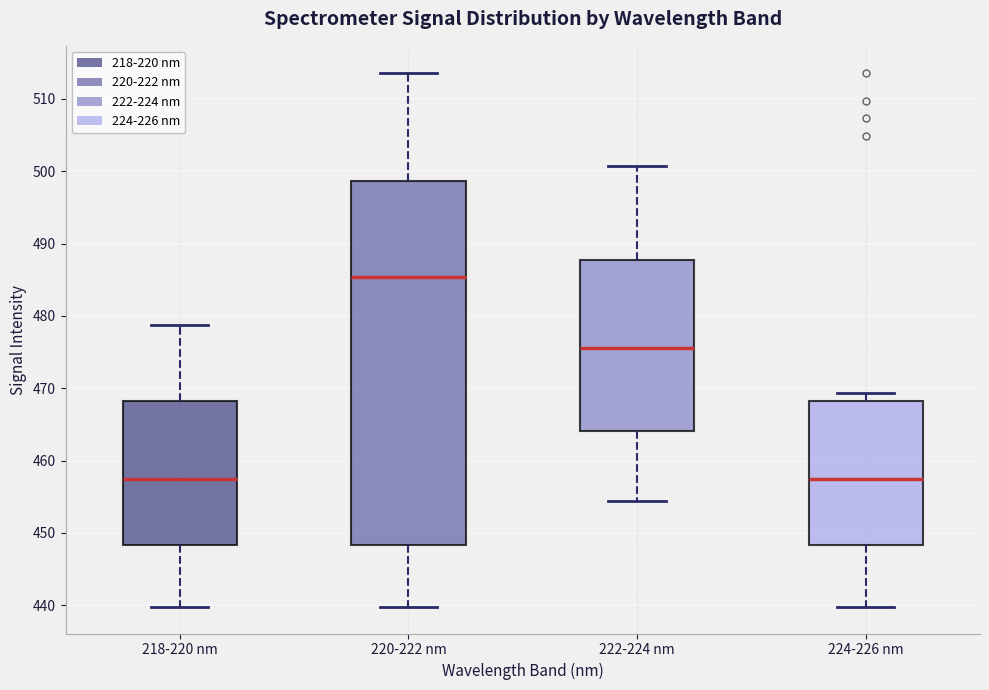

Comparing the boxes themselves (not the whiskers), which one is the tallest?

220-222 nm